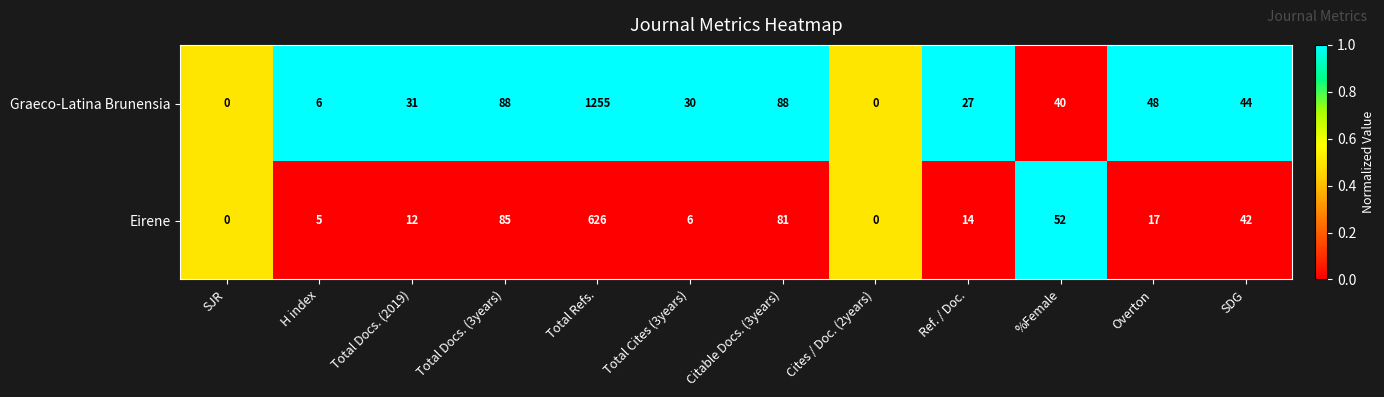

What is the difference between the maximum and minimum values in the Eirene series?

626